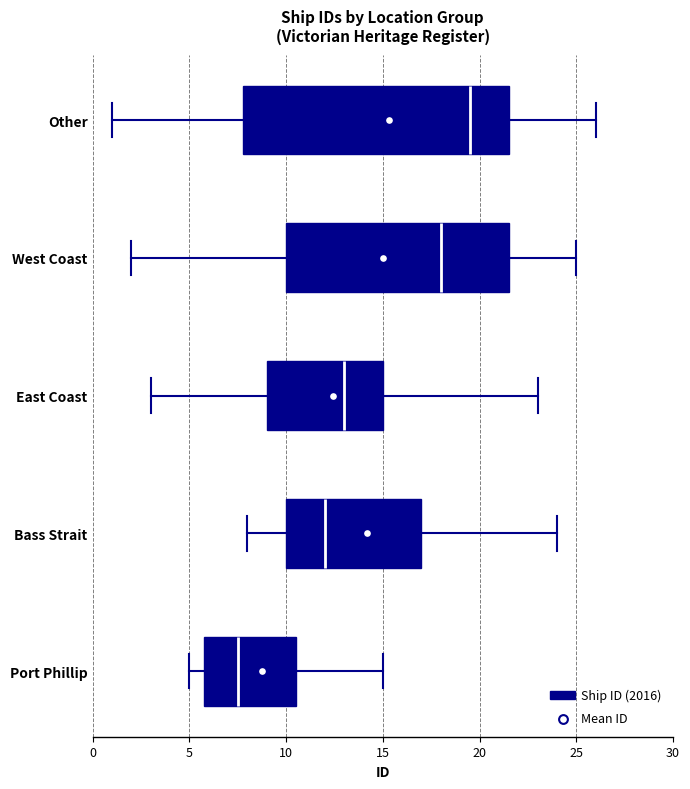

Where is the right edge of the box for Other on the x-axis? The values are not printed on the chart, so give them approximately, as read against the axis.

21.5